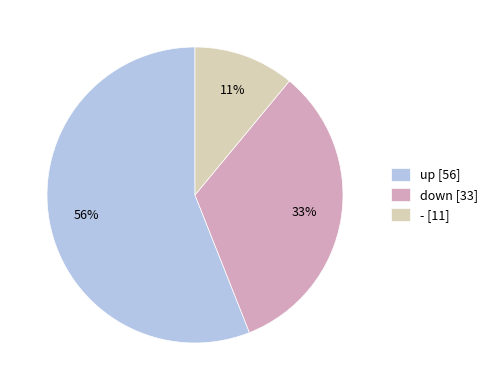

What is the majority slice?

up